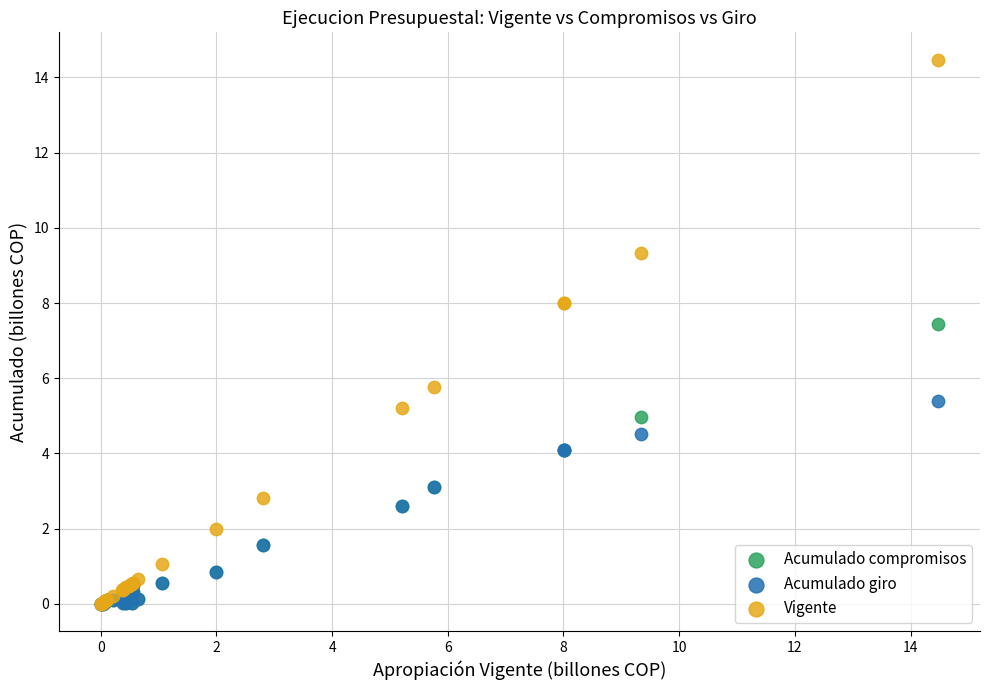

Across all series, what Y value is closest to 7?

7.4